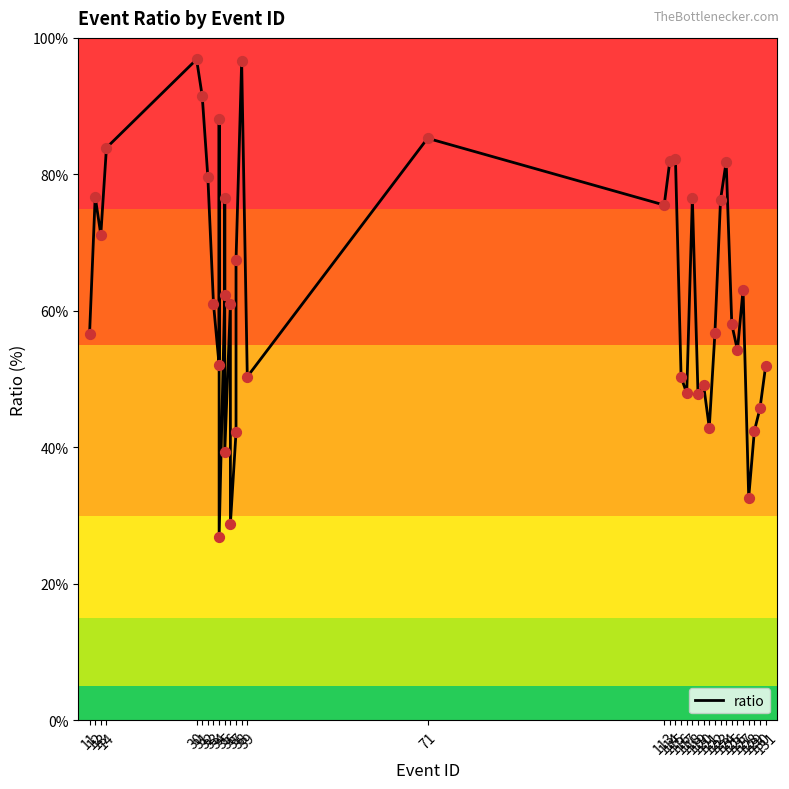

Between 126 and 113, which is larger?

113